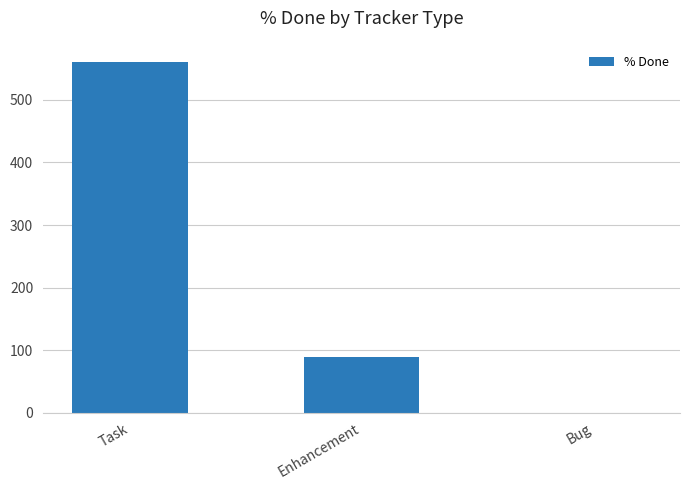

What is the greatest value displayed?

560